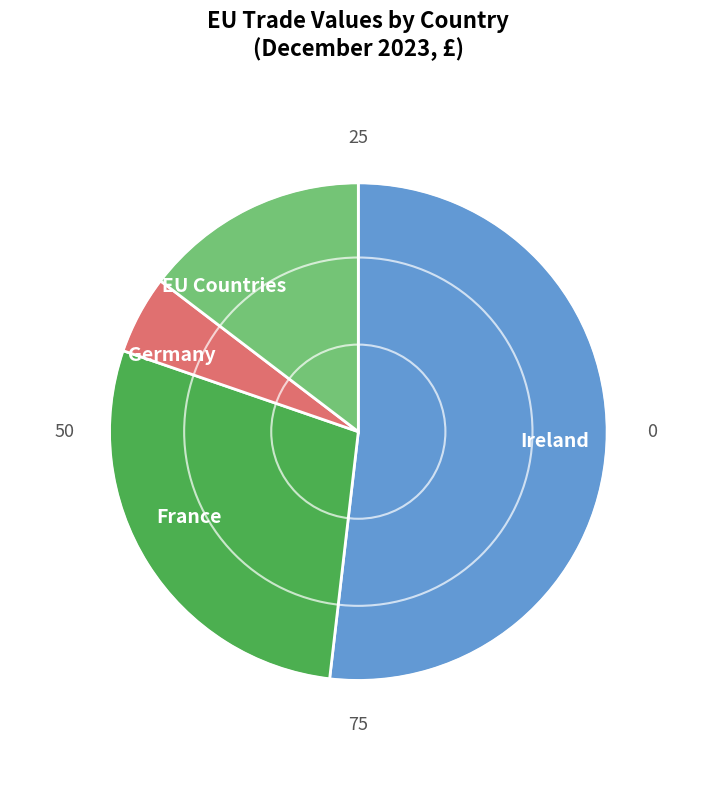

Count the number of slices in the pie.

4